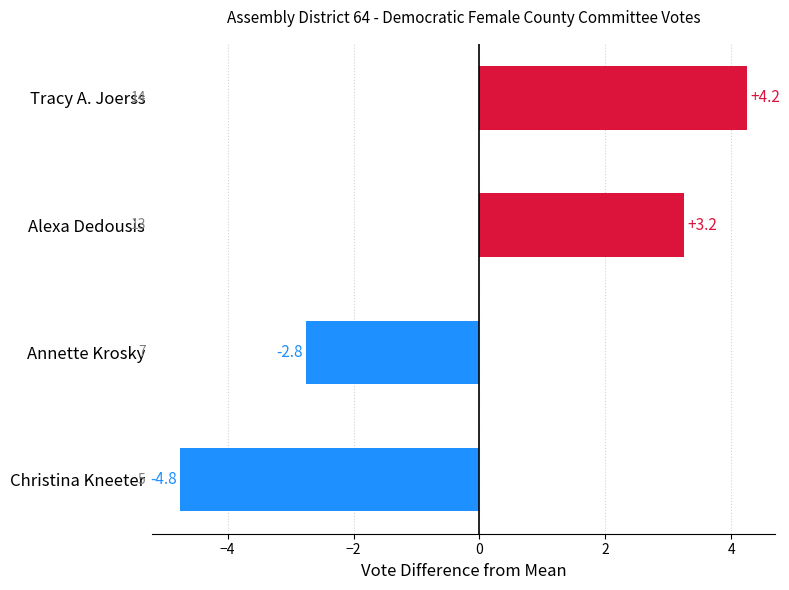

Is it true that the value at Alexa Dedousis is 4.3?

False